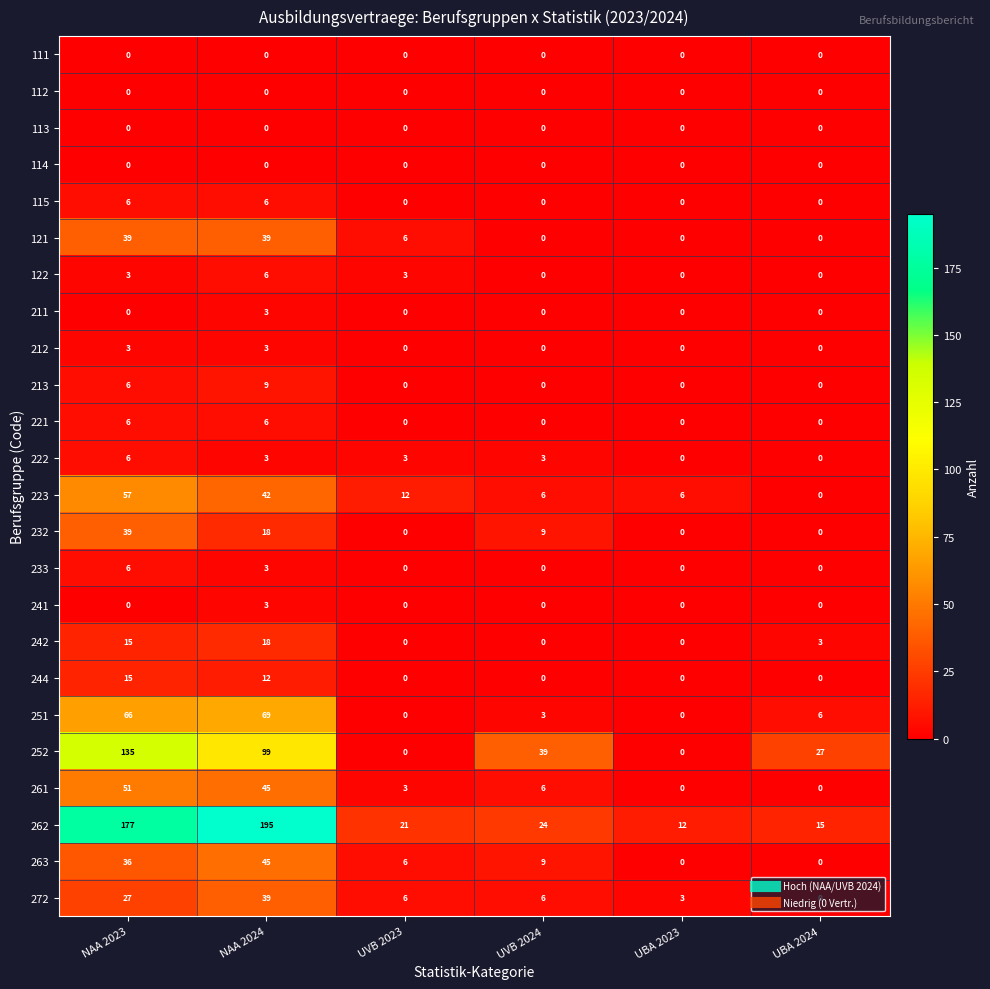

What is the average value of the 121 series?

14